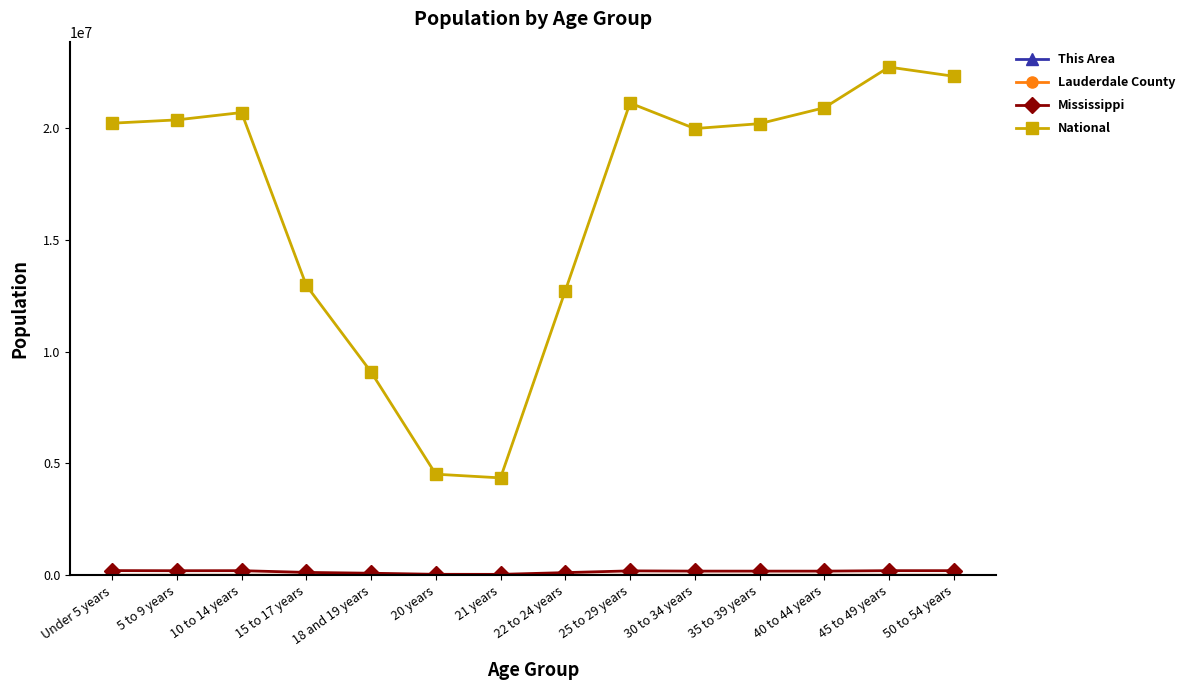

What is the average value of the National series?

16571059